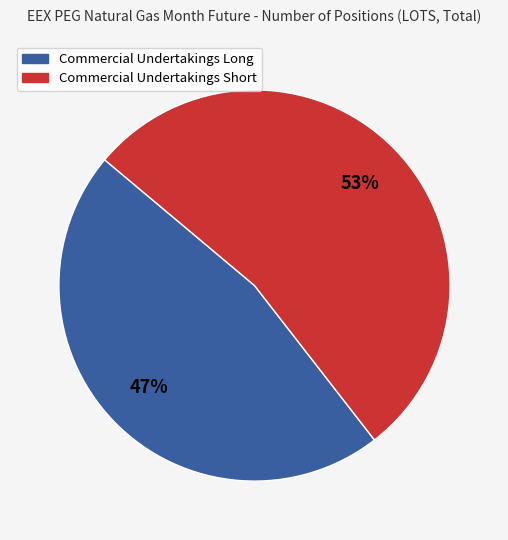

Is there a majority slice in this chart?

Yes